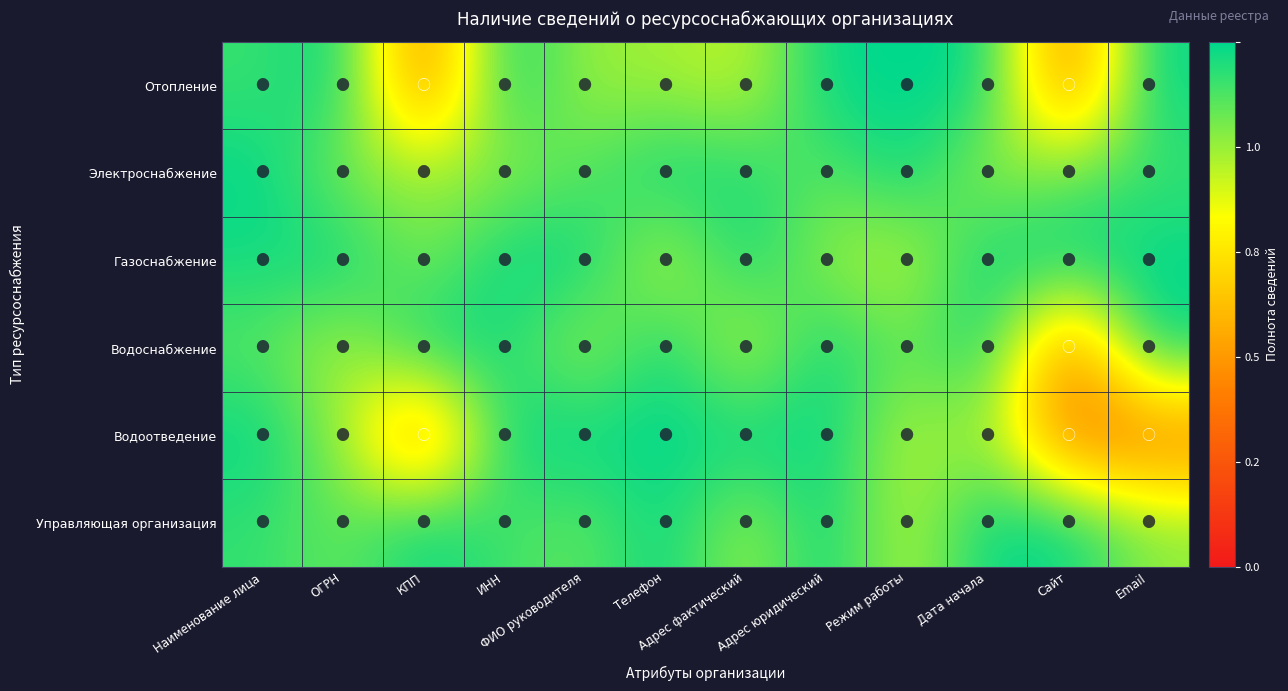

At which category is the sum across all series the highest?

Наименование лица